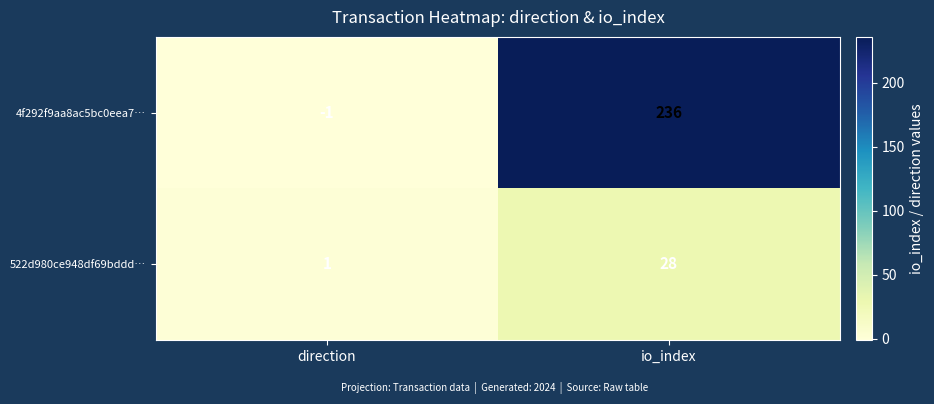

What is the spread (max minus min) of values at direction?

2